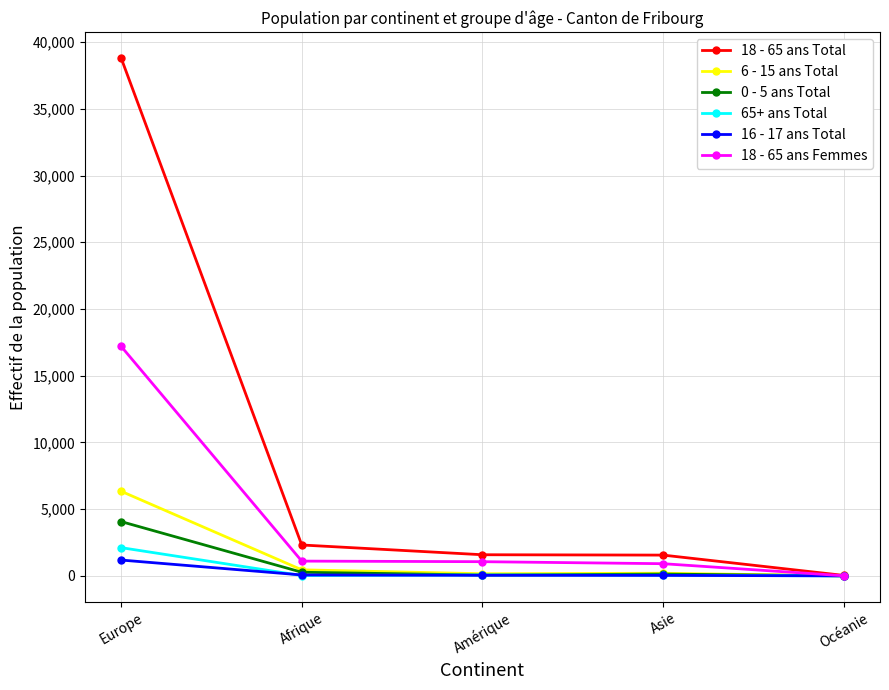

List the series in order of their peak value, lowest first.

16 - 17 ans Total, 65+ ans Total, 0 - 5 ans Total, 6 - 15 ans Total, 18 - 65 ans Femmes, 18 - 65 ans Total